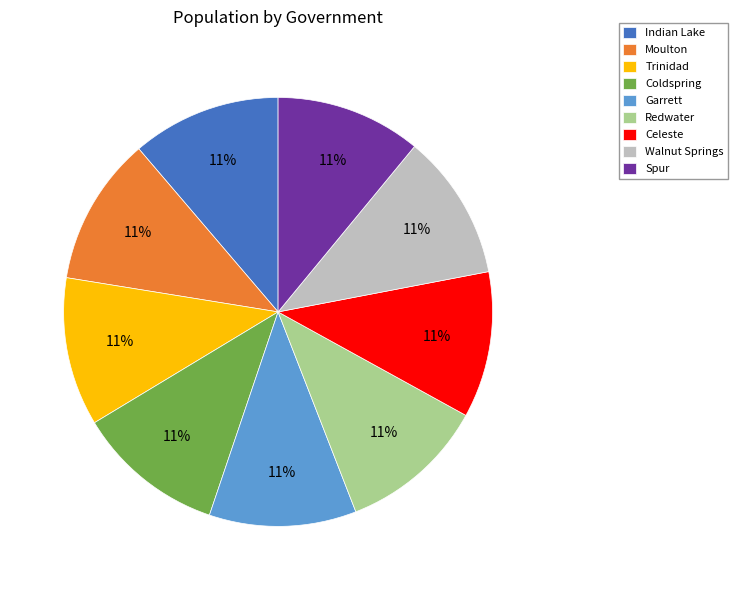

Approximately how many times larger is the value at Trinidad compared to Celeste?

1.0